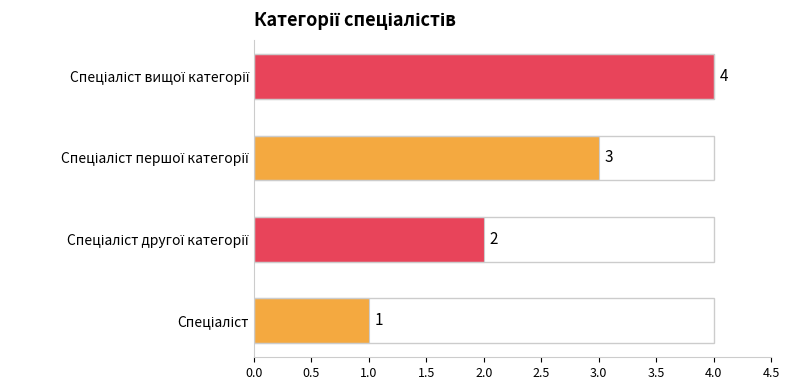

How many categories are shown in the chart?

4